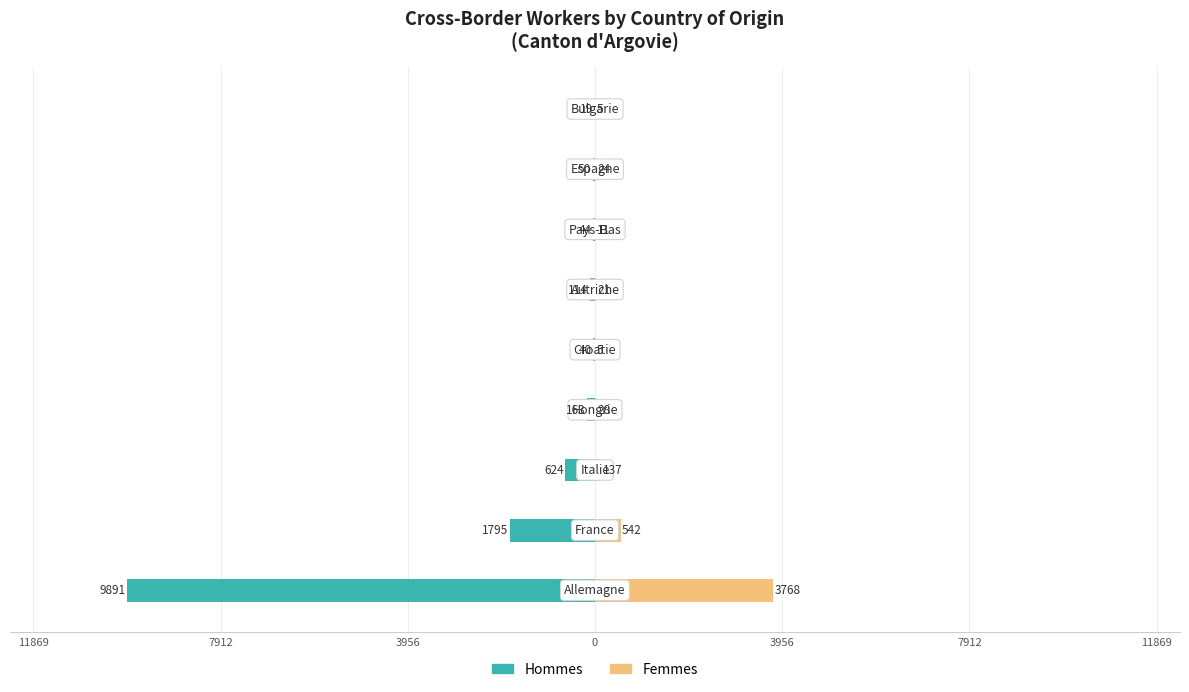

At how many categories does at least one series exceed -5170?

9